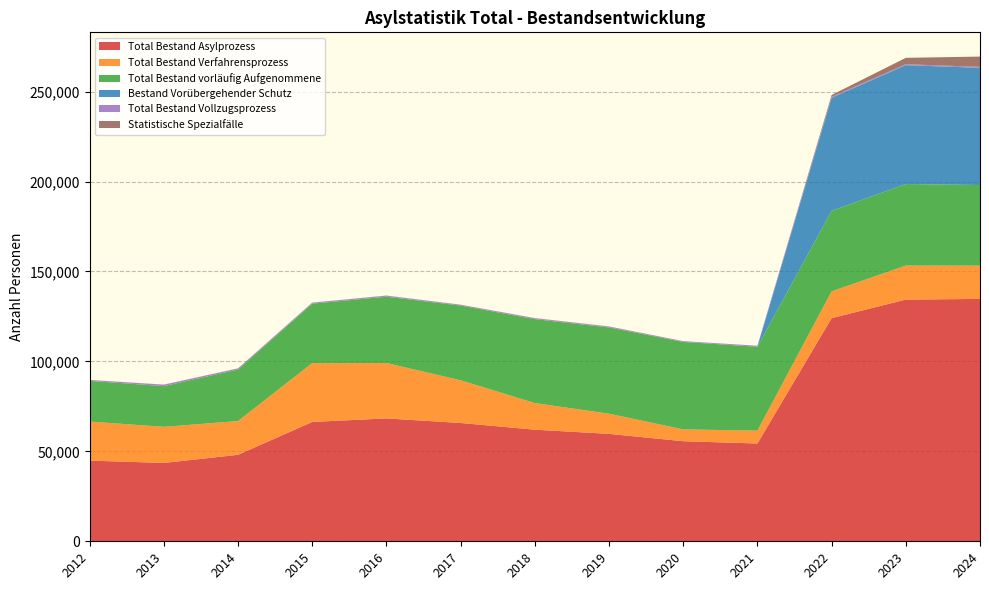

Reading right to left, extract all data points from this chart.

Total Bestand Asylprozess: 134743	134387	124060	54368	55638	59724	62050	65775	68310	66352	48080	43561	44863
Total Bestand Verfahrensprozess: 18504	18894	14894	7144	6569	11200	14797	23739	30800	32701	18764	20062	21709
Total Bestand vorläufig Aufgenommene: 44822	45346	44779	46637	48644	47965	46657	41544	36877	33059	28641	22639	22625
Bestand Vorübergehender Schutz: 65170	66083	62820	0	0	0	0	0	0	0	0	0	0
Total Bestand Vollzugsprozess: 522	522	528	552	391	413	470	408	500	507	624	801	460
Statistische Spezialfälle: 5725	3542	1039	35	34	146	126	84	133	85	51	59	69